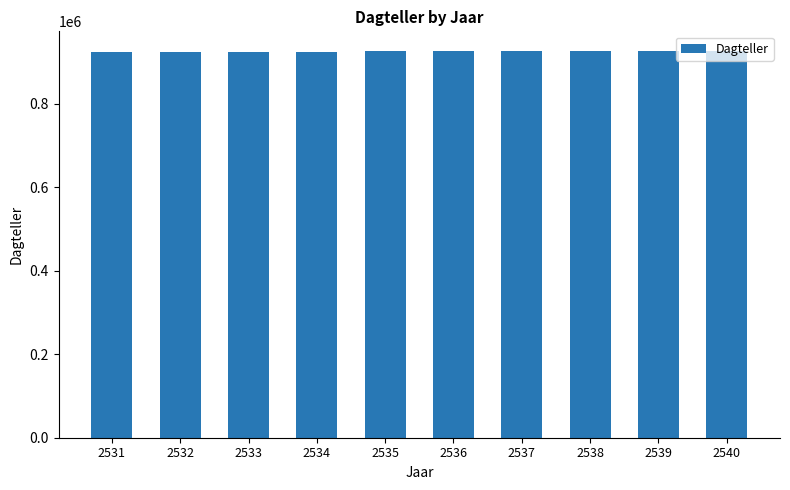

Is it true that the value at 2540 is 927353?

True